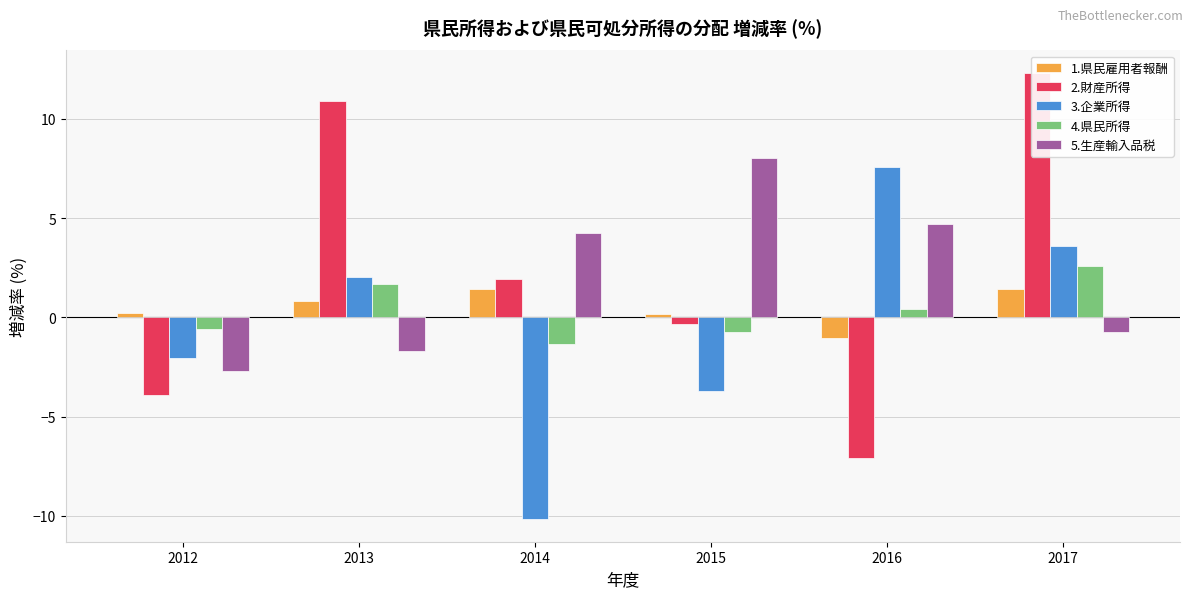

How many values in the 4.県民所得 series are below 0?

3